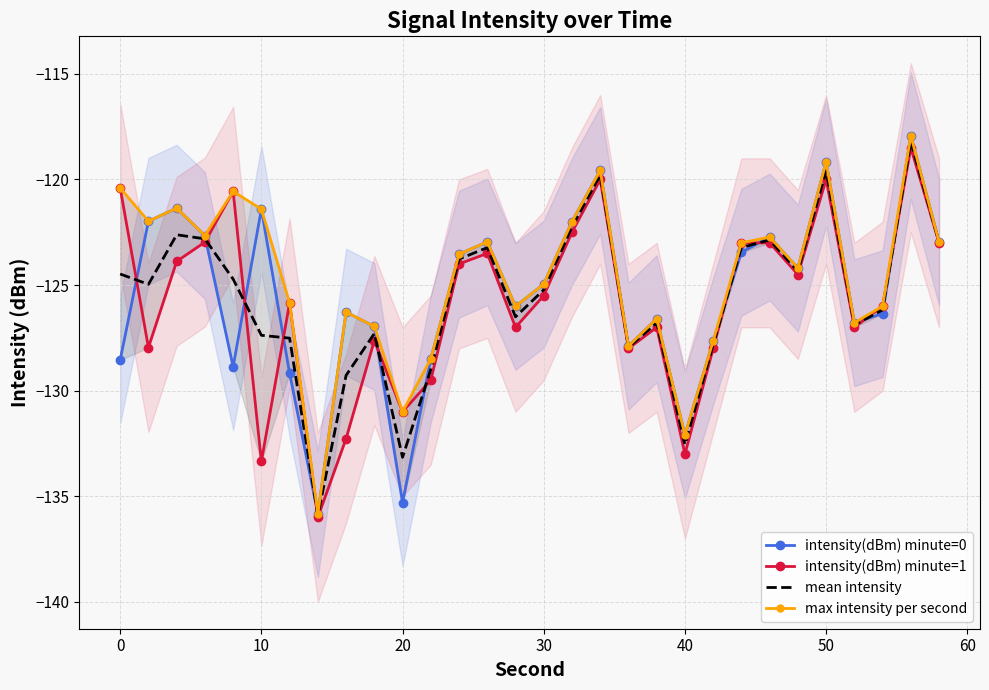

What is the maximum value for mean intensity?

-118.2